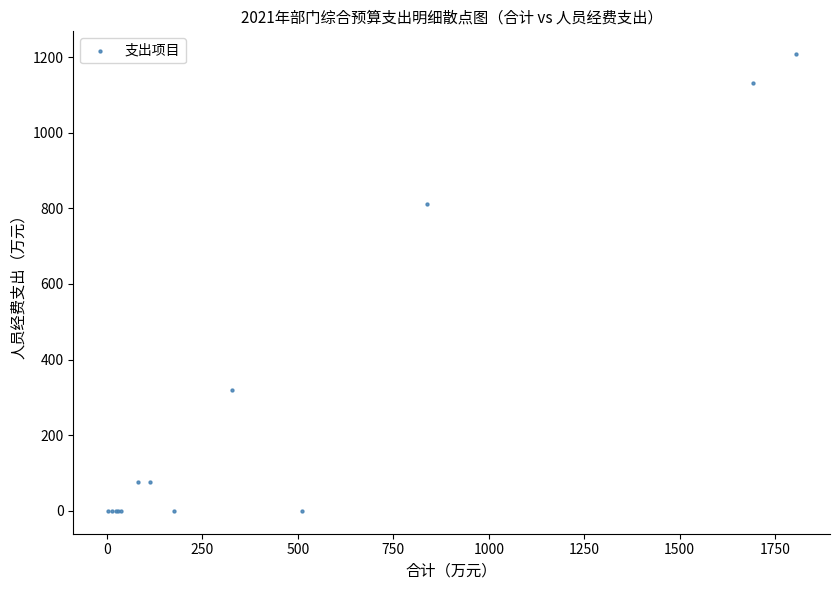

What Y value in the scatter plot is closest to 603?

811.9